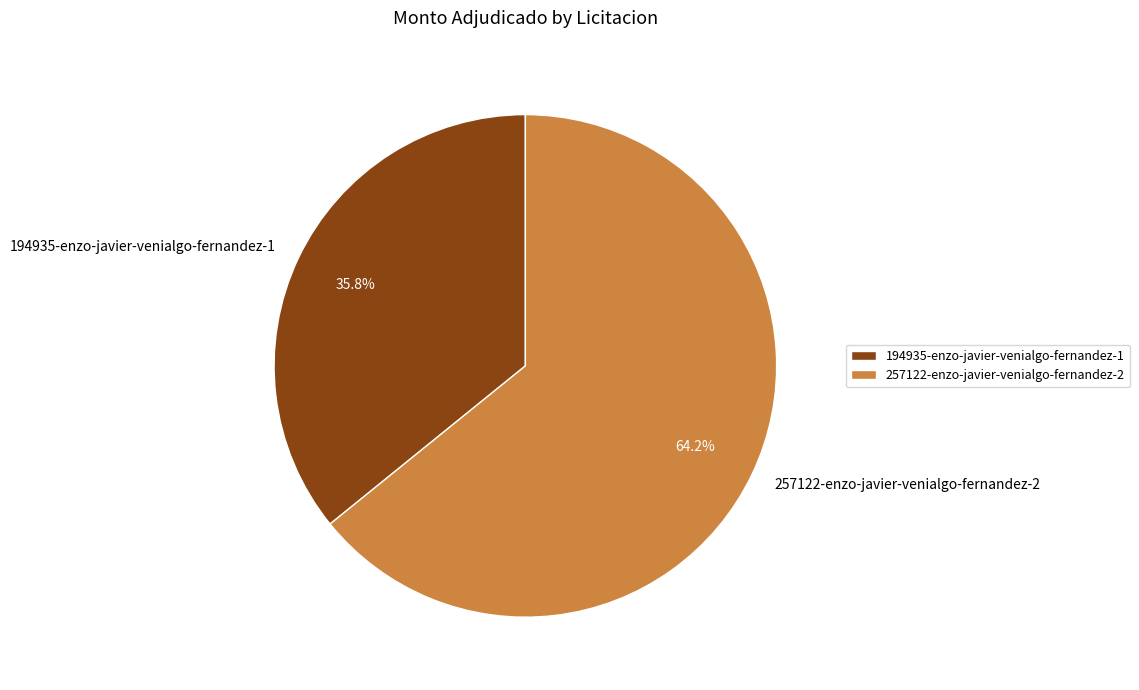

Does any single category account for the majority?

Yes